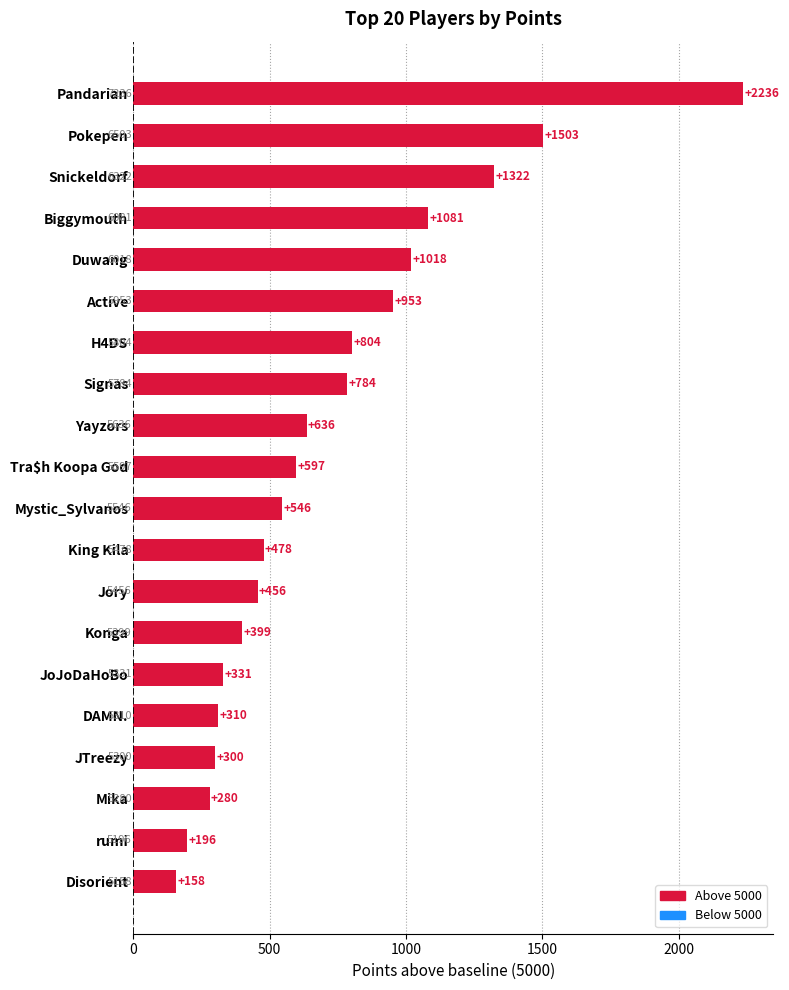

What is the maximum value shown in the chart?

2236